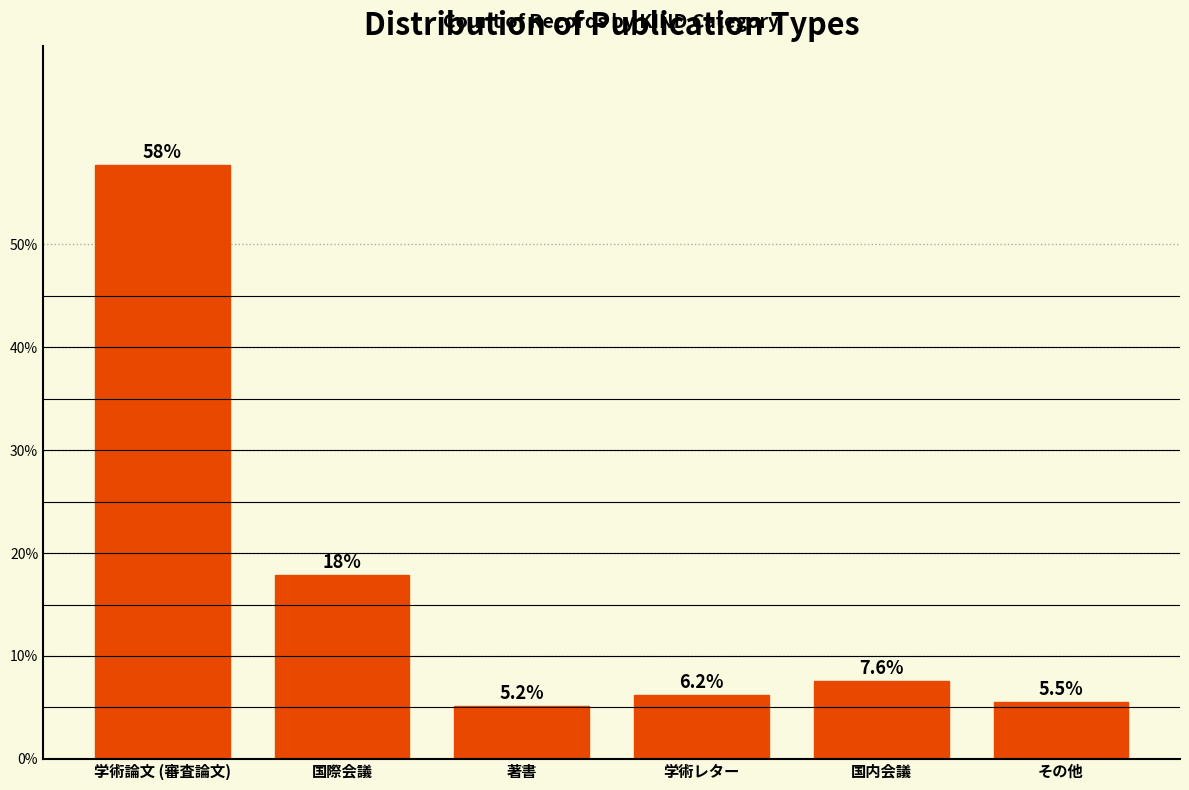

Reading left to right, what are all the values shown in this chart?

学術論文 (審査論文)=57.7	国際会議=17.9	著書=5.2	学術レター=6.2	国内会議=7.6	その他=5.5